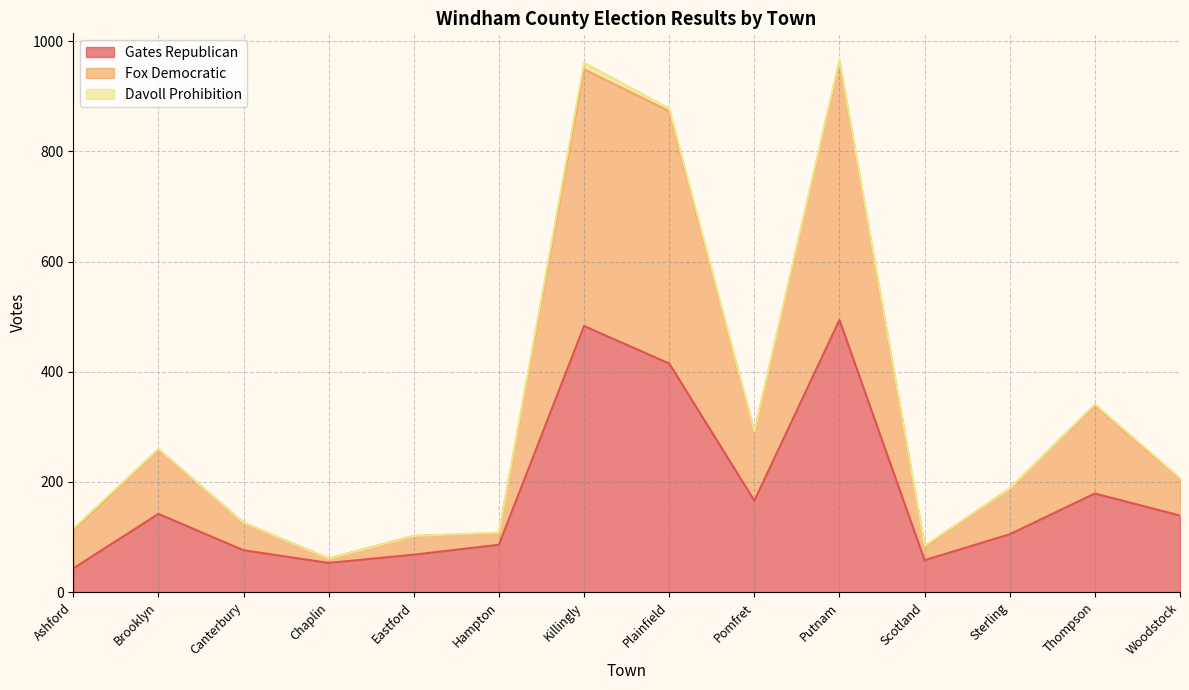

What is the total value across all series at Sterling?

188